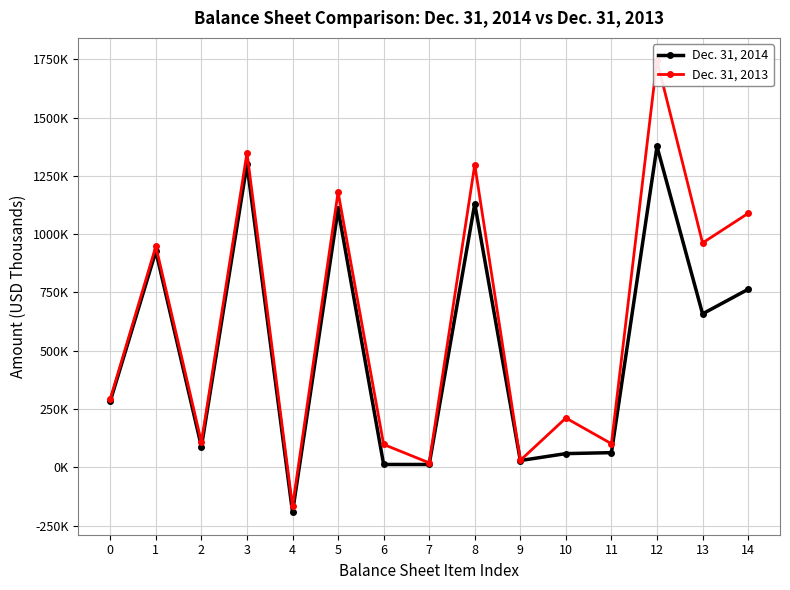

What value does the Dec. 31, 2014 series have at 7?

12045